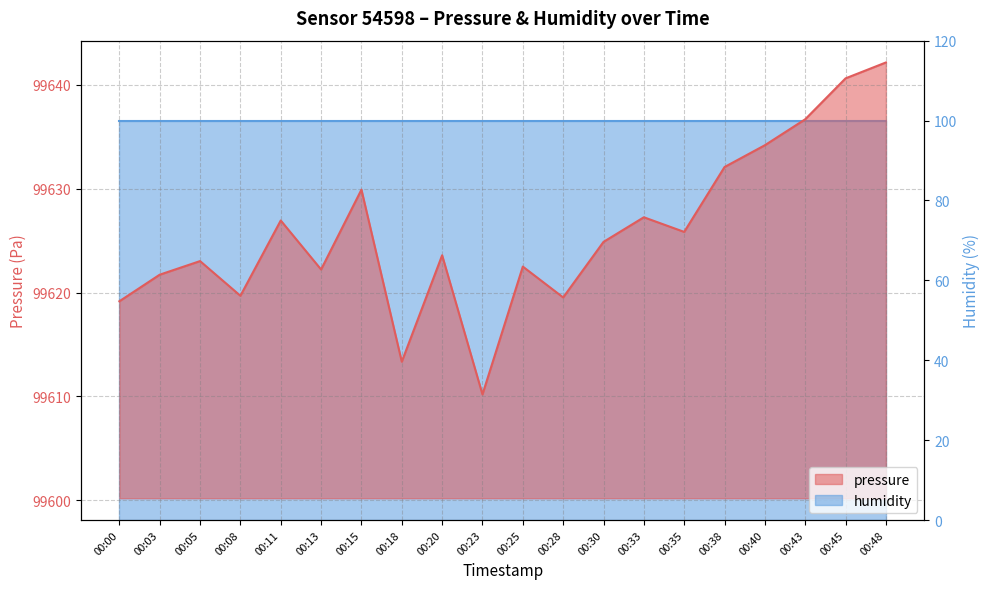

Approximately how many times larger is the value at 00:48 compared to 00:40?

1.0